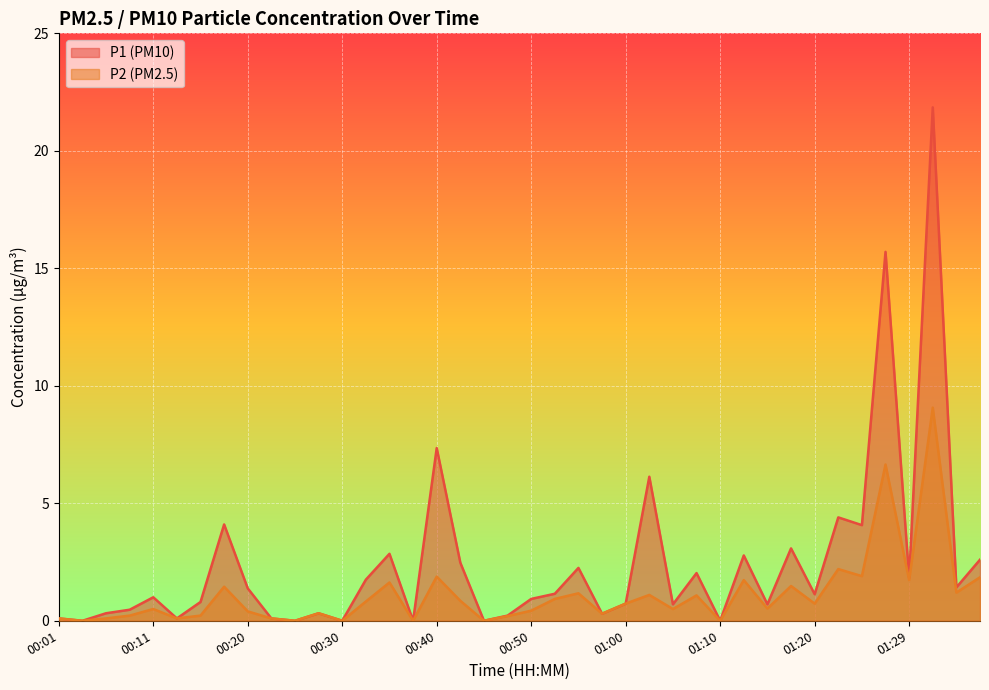

Between 00:57 and 01:17, which series saw the biggest shift?

P1